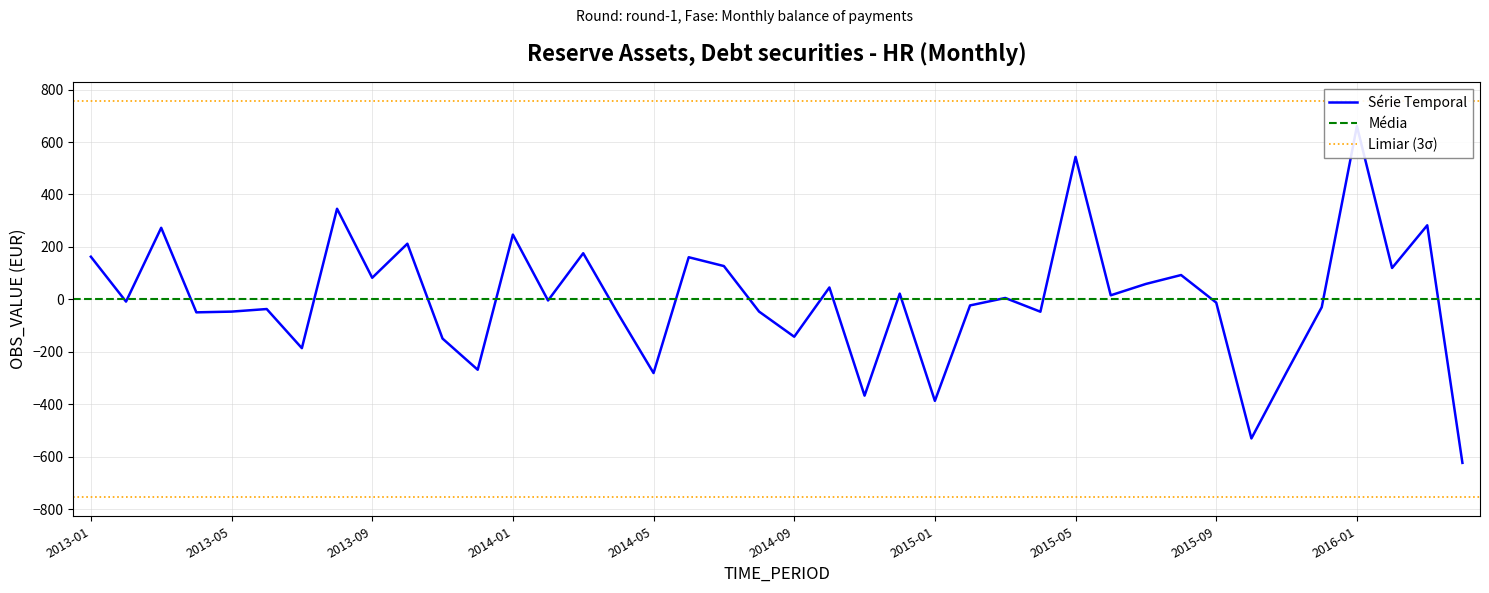

Between 2015-03 and 2016-02, which is larger?

2016-02